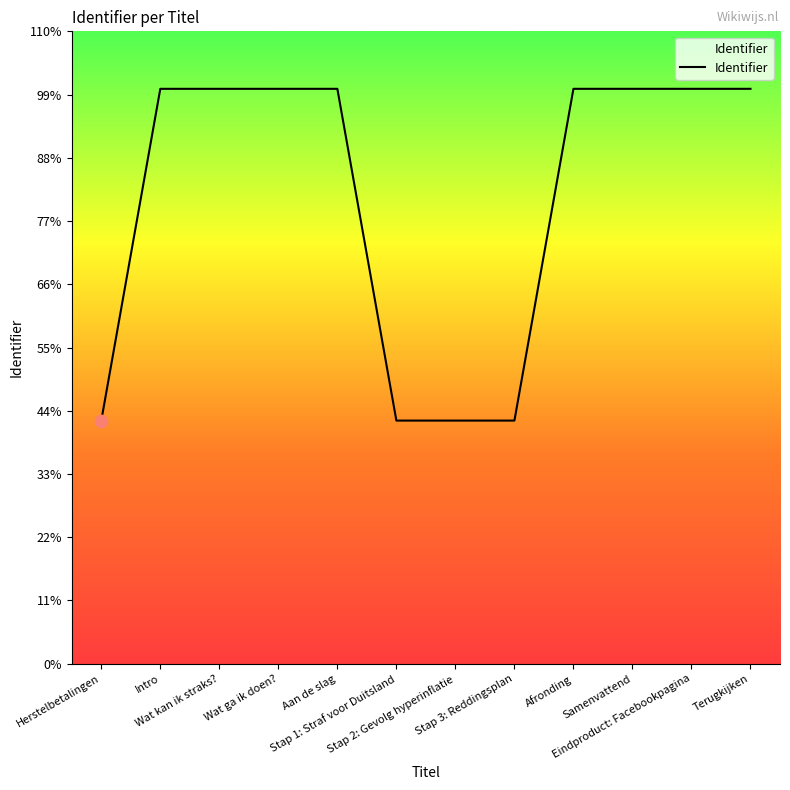

Is this an area chart (filled region under the line)?

Yes